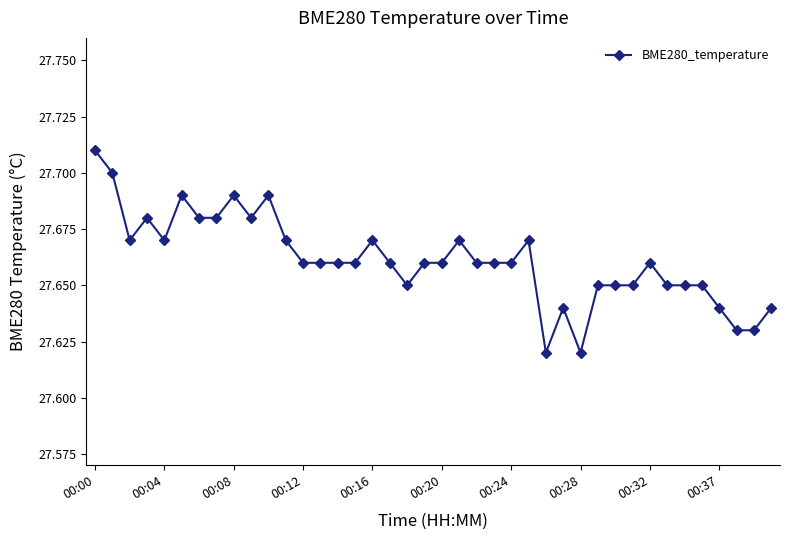

True or false: the data has more than 0 interior local peaks.

True